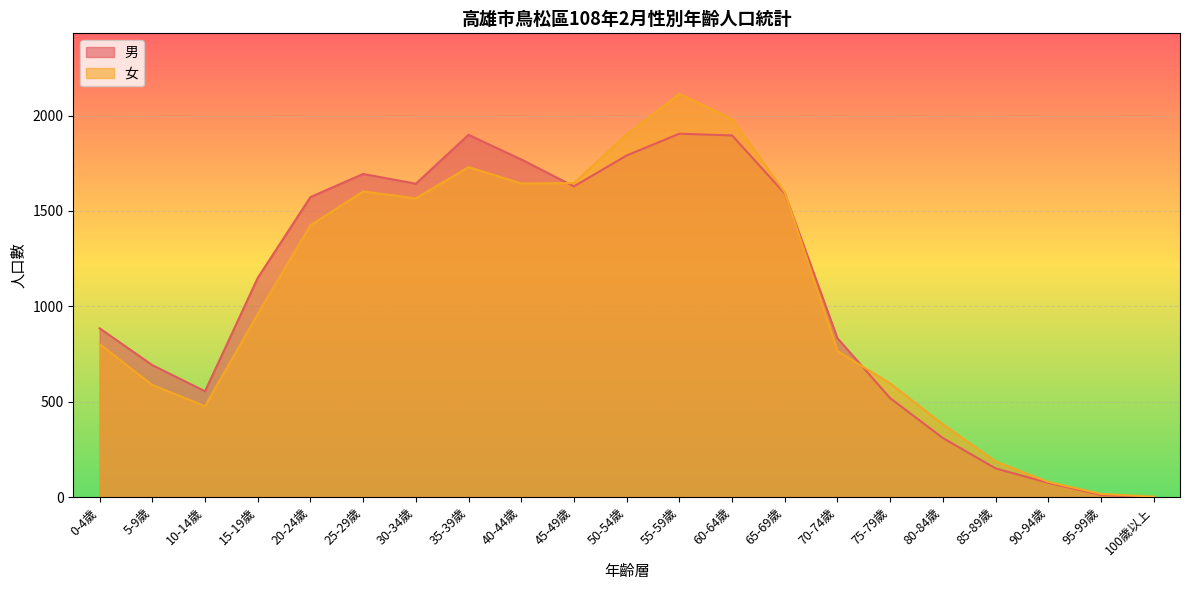

Where is the first local minimum for 女?

10-14歲